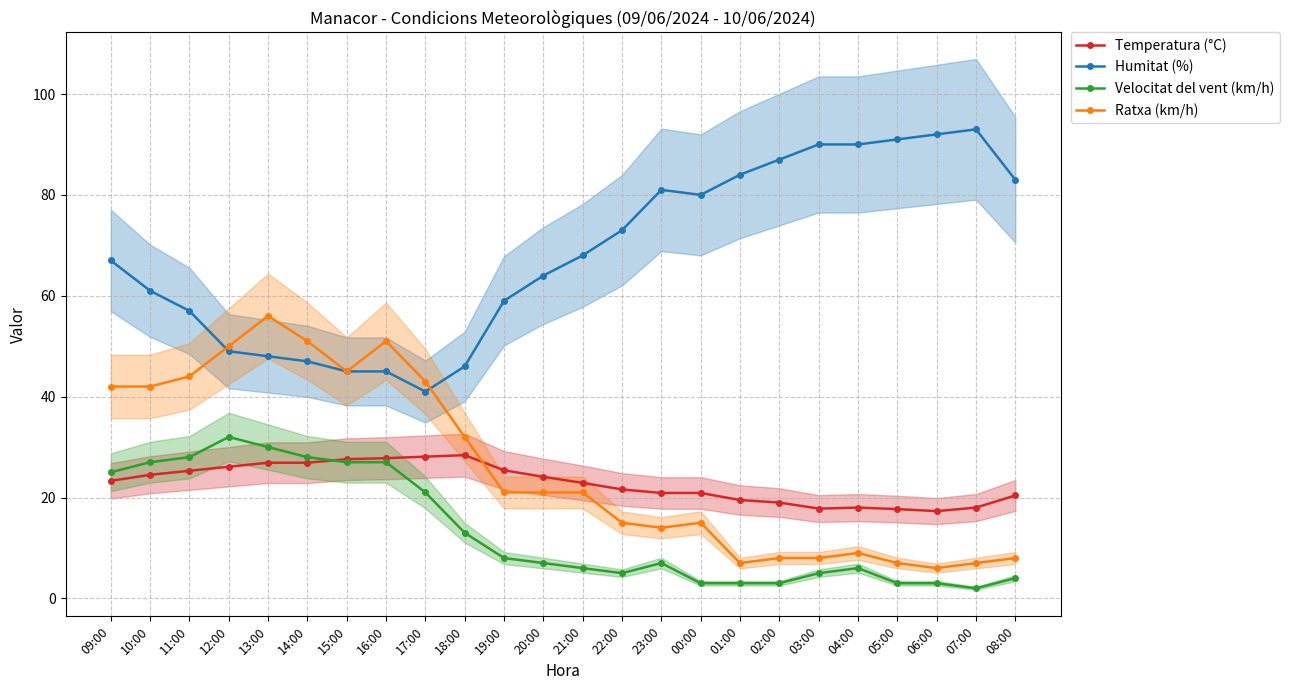

The Ratxa (km/h) series shows 51.0 at 14:00. True or false?

True